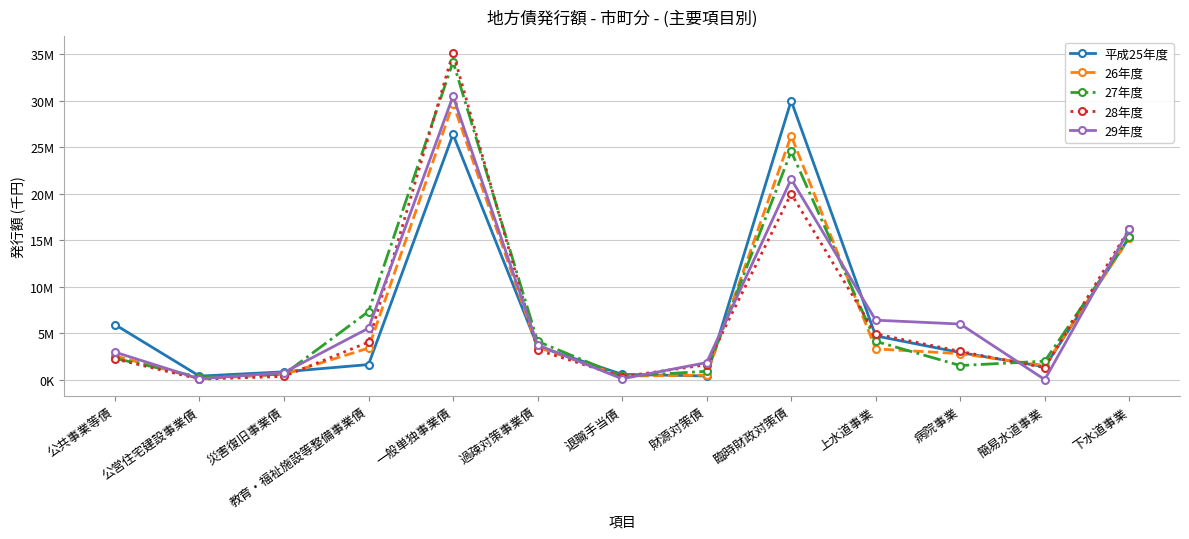

In 28年度, how many points are lower than both neighbors (excluding endpoints)?

3